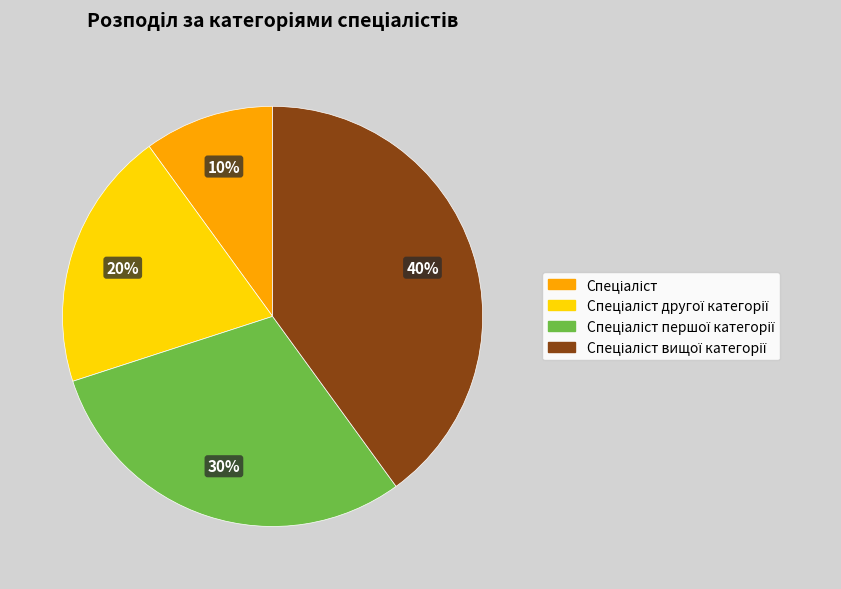

To the nearest percent, what is the average slice percentage?

25%